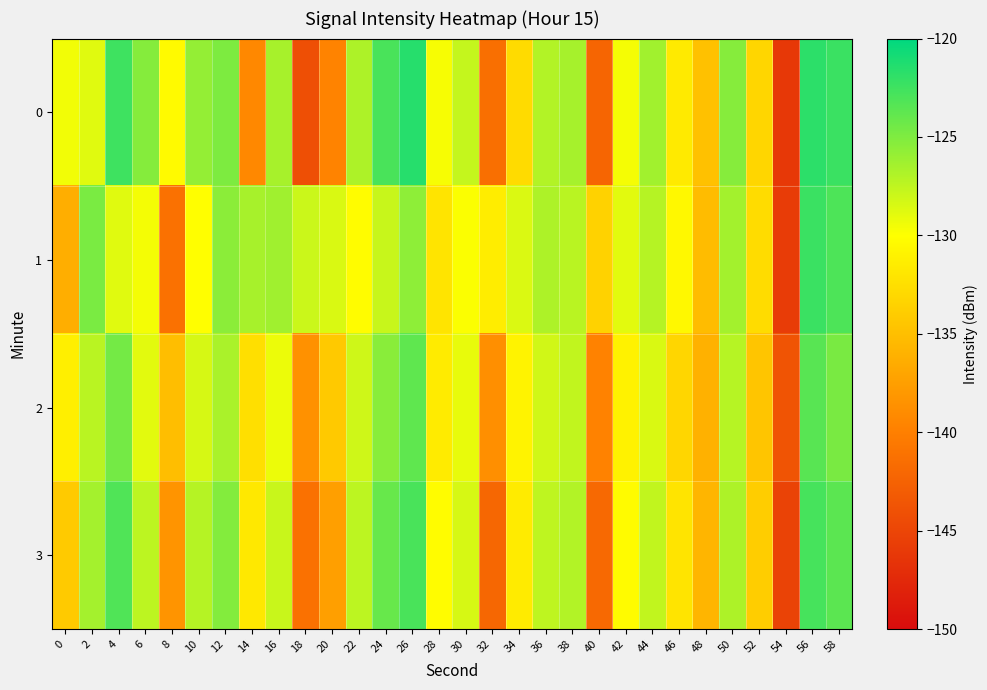

List the series in order of their peak value, lowest first.

2, 3, 1, 0